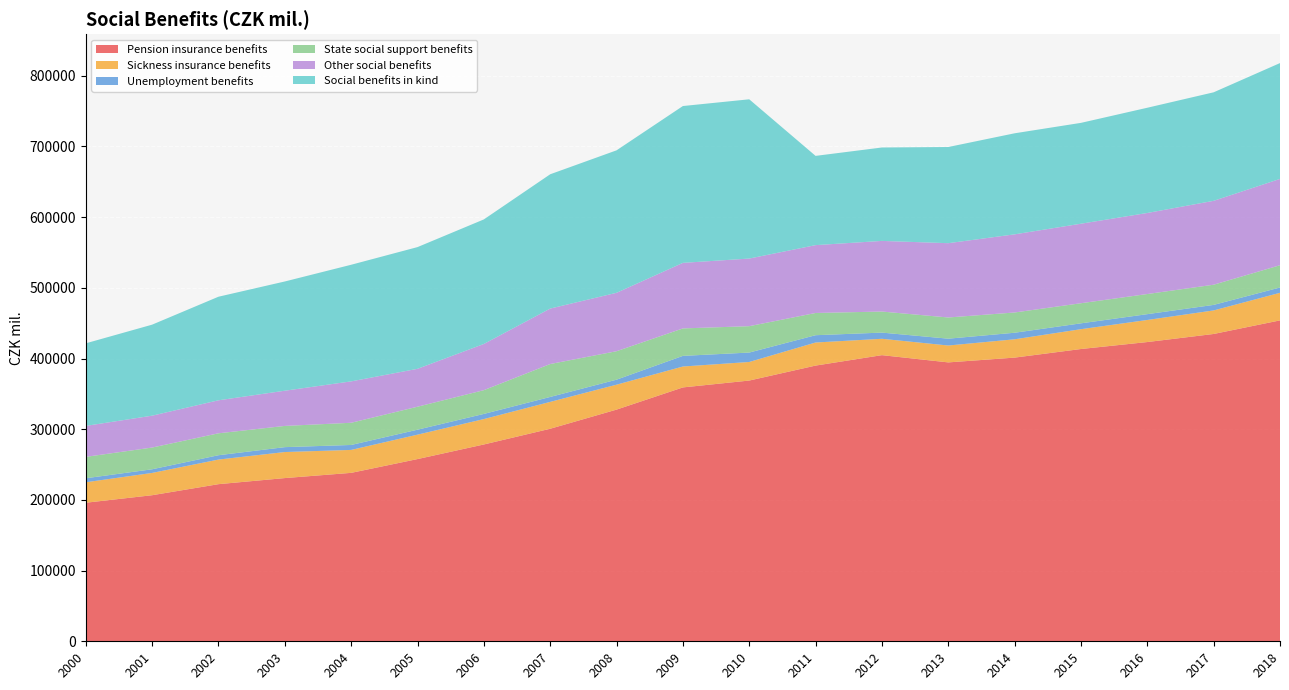

Reading left to right, extract all data points from this chart.

Pension insurance benefits: 196017	206650	222278	230892	238280	257783	278437	300683	327760	359153	368867	390041	404796	394549	401322	413483	423342	434770	453986
Sickness insurance benefits: 28943	31535	34807	36849	32459	34545	35950	38004	35261	29581	26280	32646	23160	23896	25912	28052	31229	33307	39028
Unemployment benefits: 5680	5151	6139	6911	6994	7014	7275	6985	7085	15034	13315	10316	8742	9650	9262	8276	8220	7819	7511
State social support benefits: 30270	30749	31018	30031	31401	32512	33611	46561	40263	38861	37332	31456	29796	29991	28669	28446	28476	28555	31487
Other social benefits: 43798	45085	46694	49804	58558	53611	65356	78475	82631	92721	95663	95984	99917	105112	110537	112492	114669	118689	122094
Social benefits in kind: 116823	128768	146525	154540	164988	172198	176202	189983	201548	221878	225291	126266	132161	136051	142959	142665	148862	153510	163895